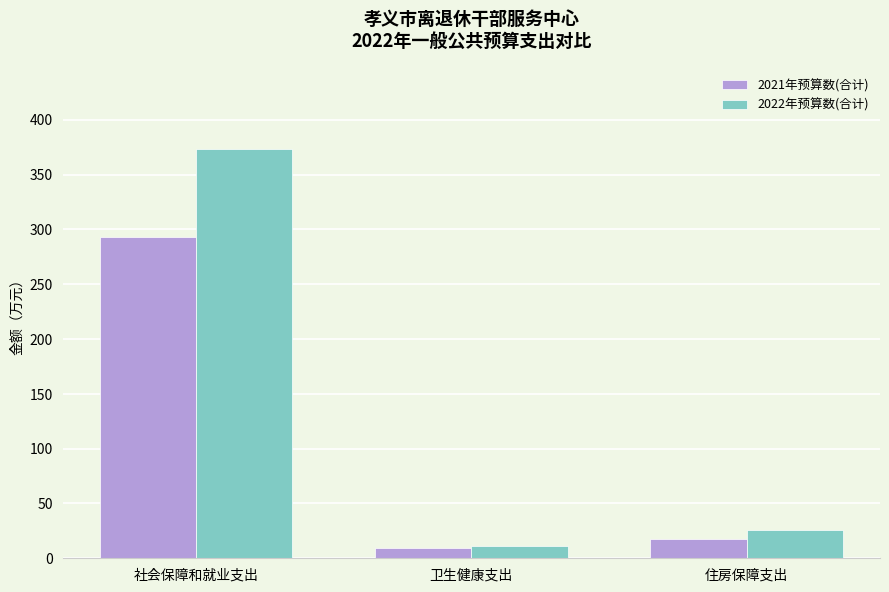

List the series in order of their overall mean, highest first.

2022年预算数(合计), 2021年预算数(合计)